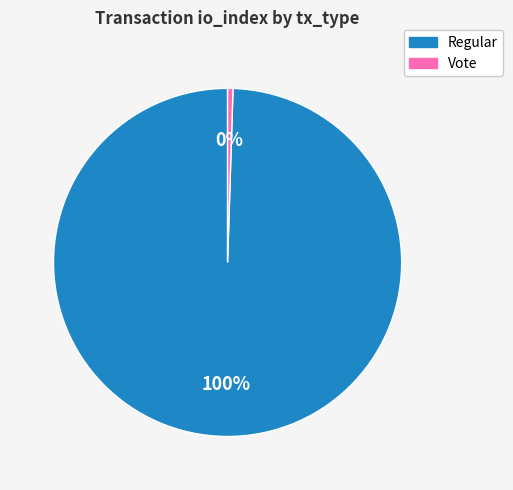

Which has a higher value, Vote or Regular?

Regular